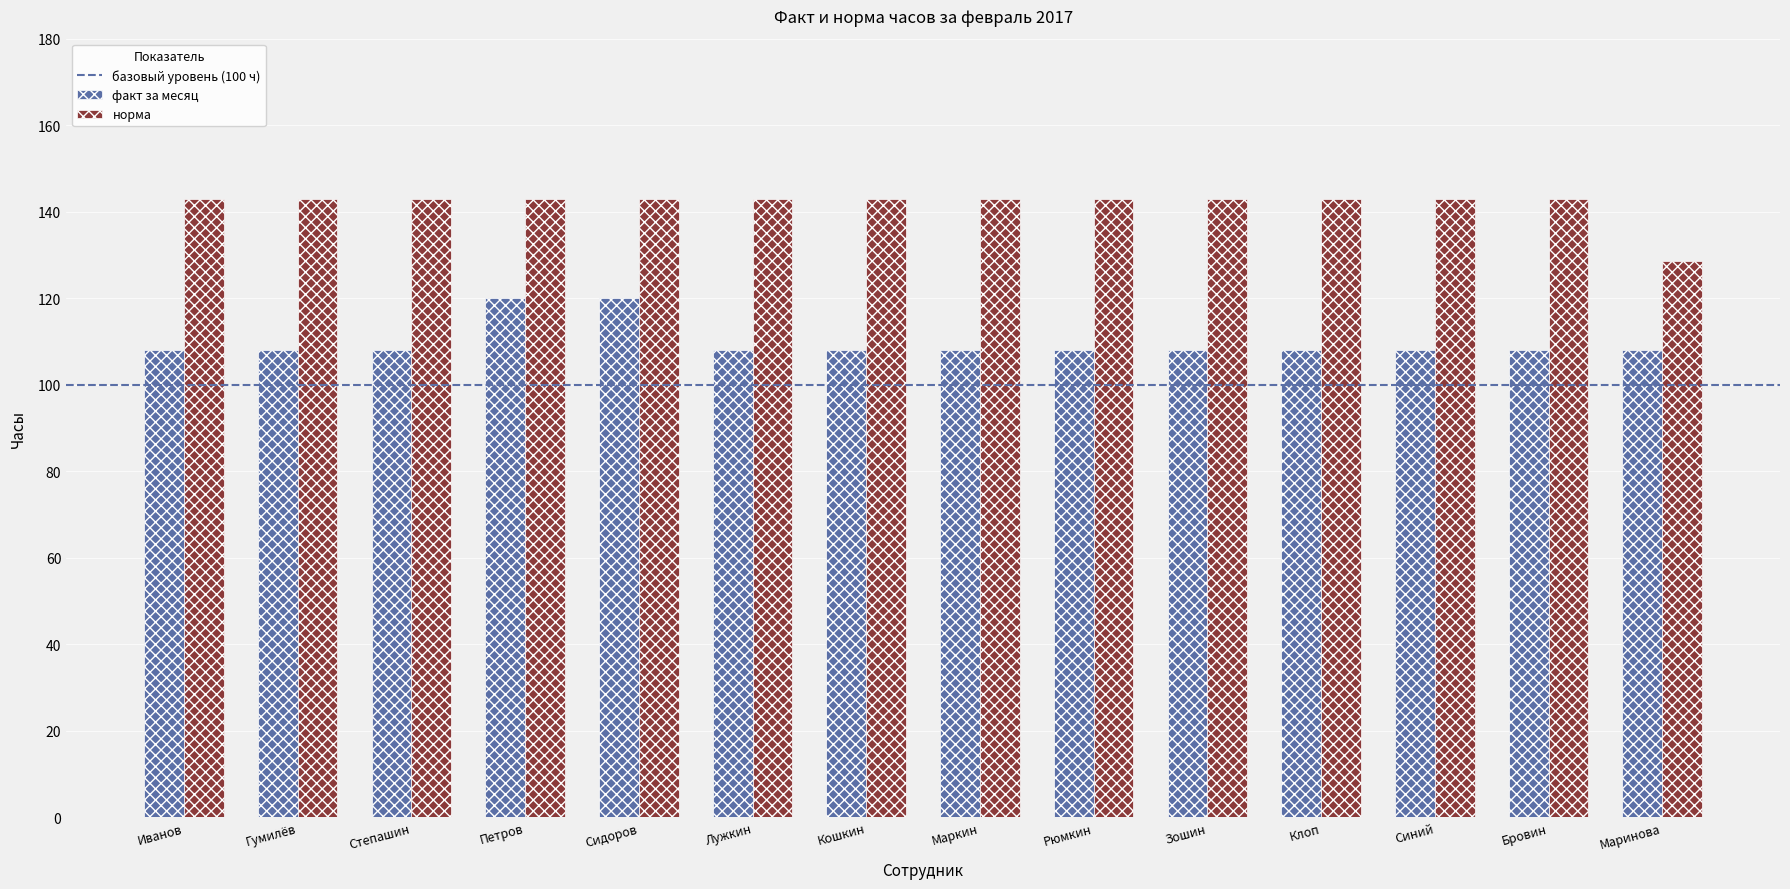

How many bars are there in total?

28